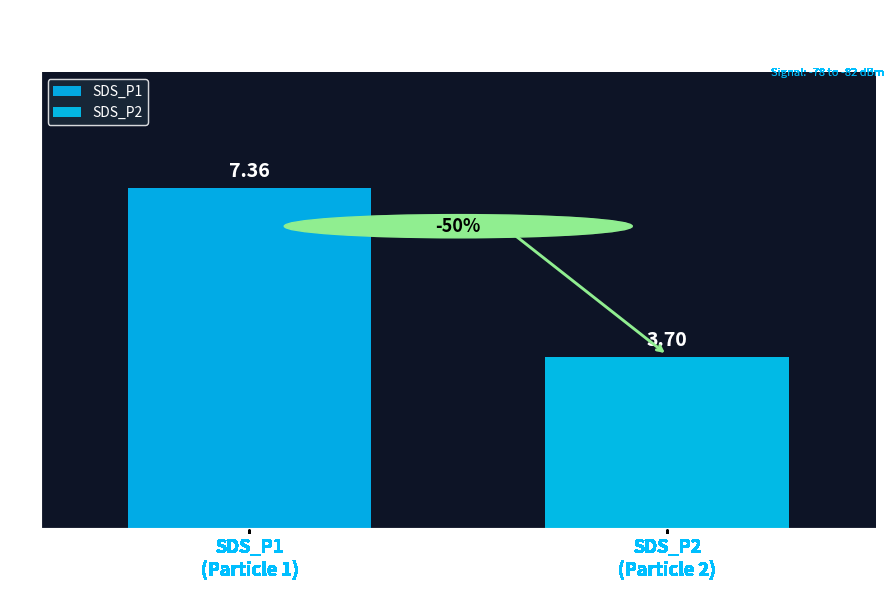

Reading left to right, what are all the values shown in this chart?

SDS_P1: 7.4
SDS_P2: 3.7